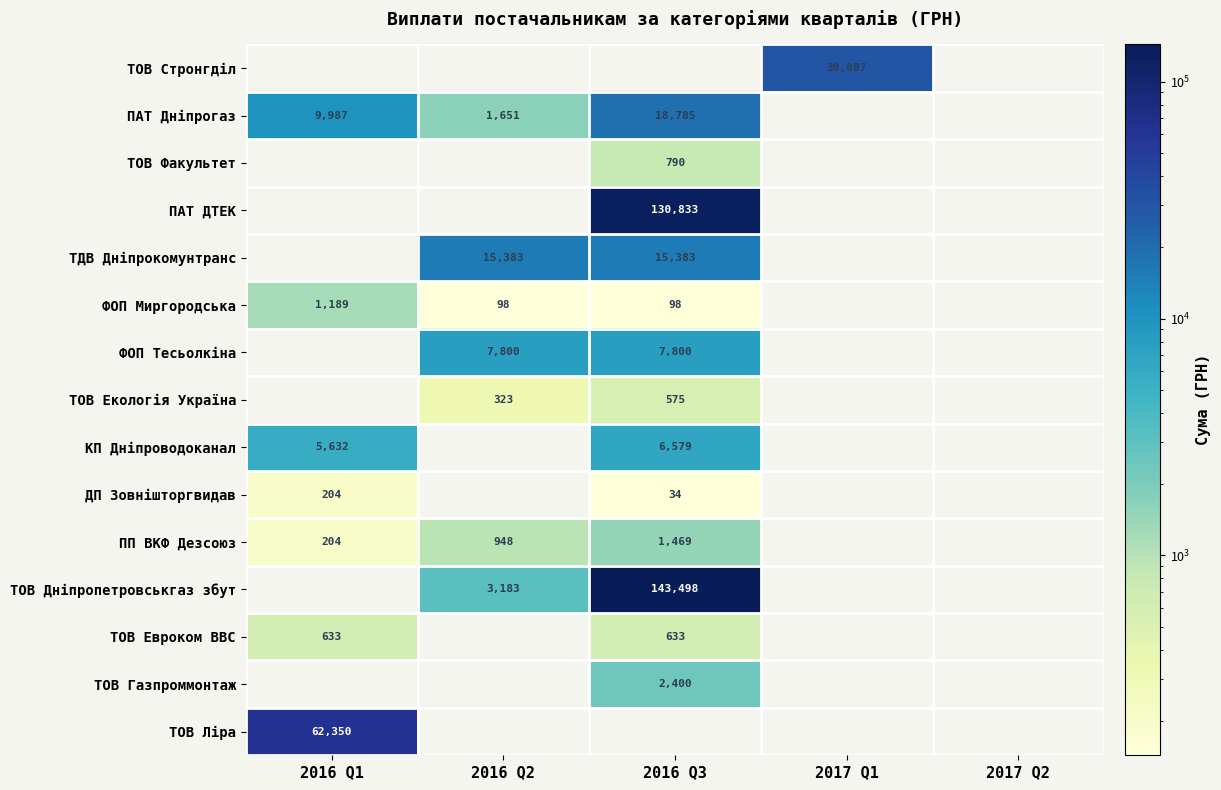

The value of ТОВ Дніпропетровськгаз збут at 2016 Q3 is 143498. True or false?

True